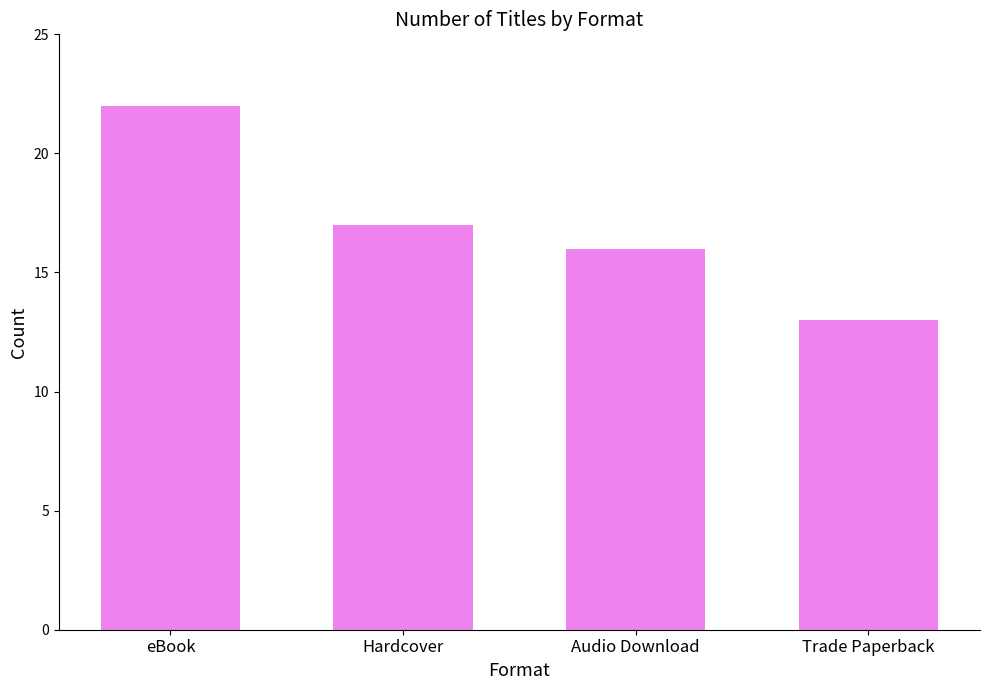

What is the approximate value at Trade Paperback?

13